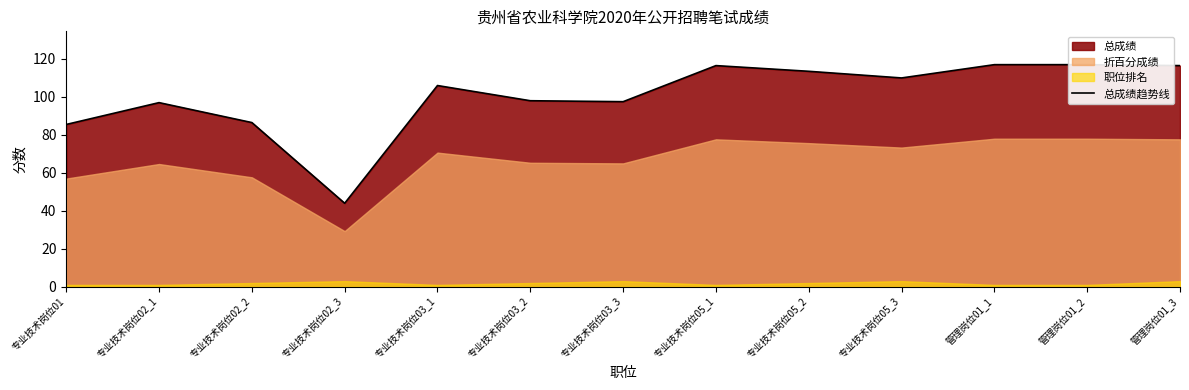

What position from the left is 专业技术岗位02_1?

2